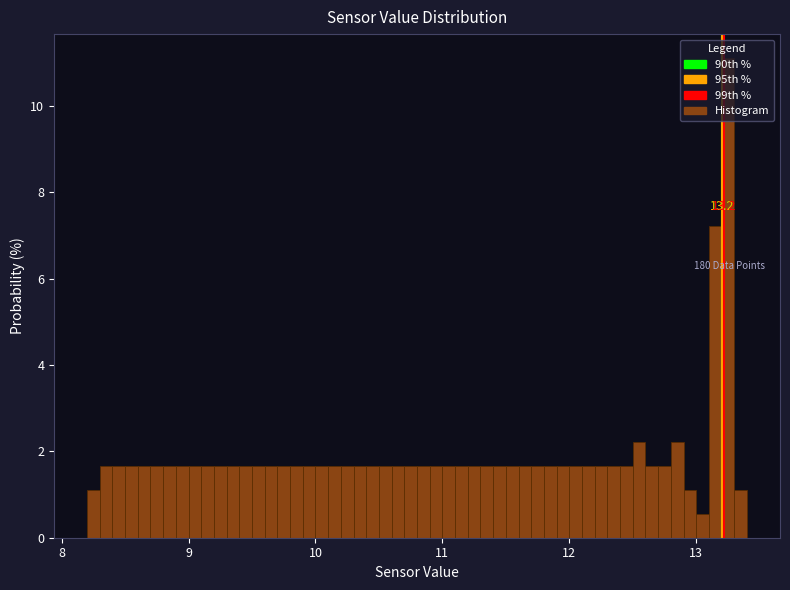

Around what value on the x-axis is the tallest bar? Give the approximate position of its centre, as read against the axis.

13.3